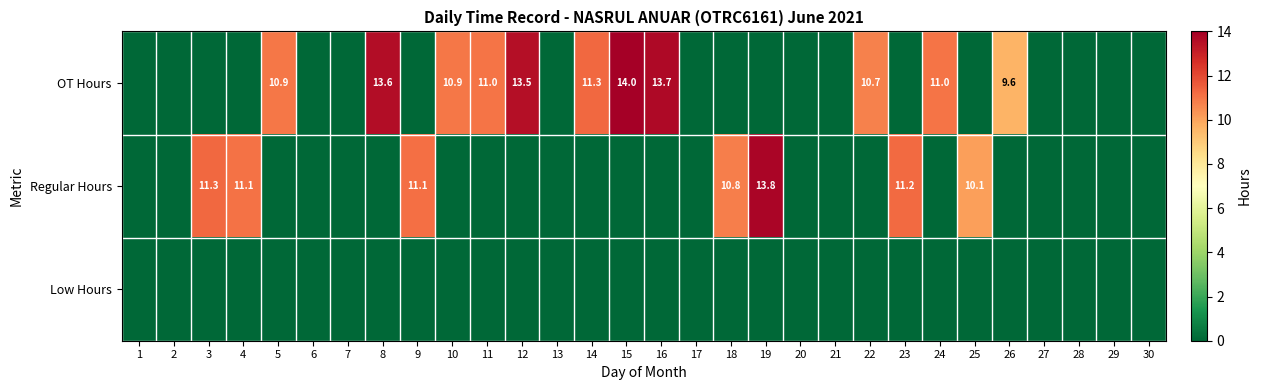

At 30, list the series in order from largest to smallest.

OT Hours, Regular Hours, Low Hours